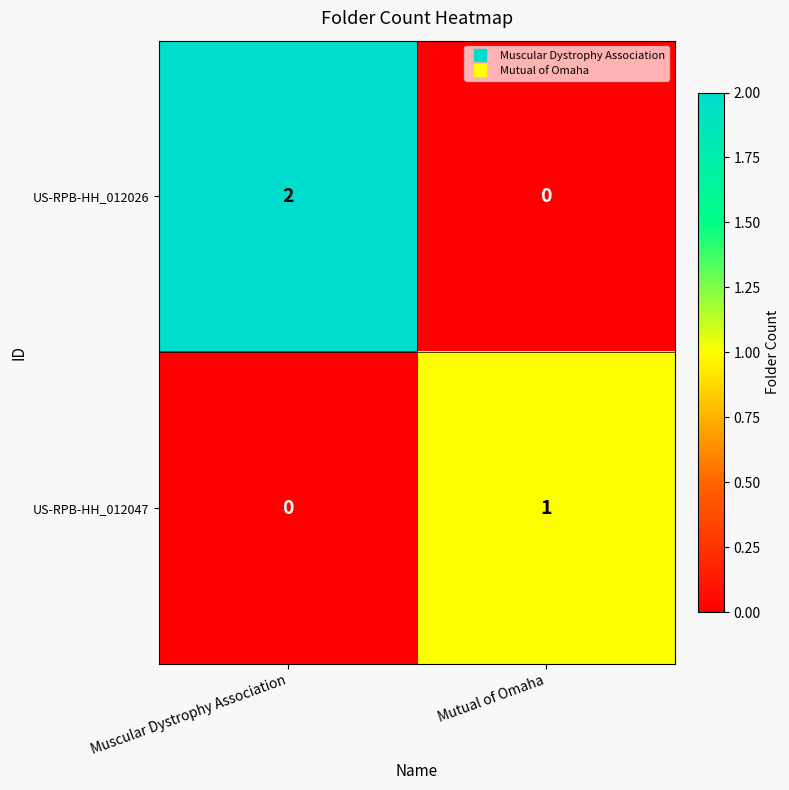

Rank the series by their maximum value, from lowest to highest.

US-RPB-HH_012047, US-RPB-HH_012026